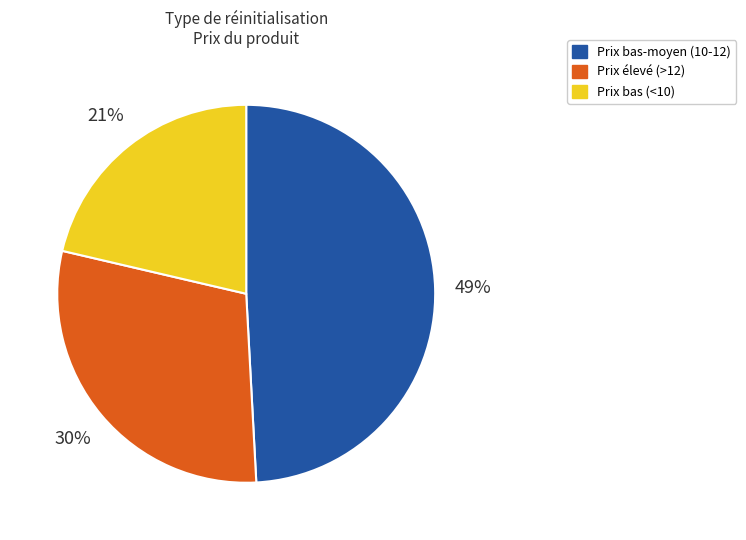

To the nearest percent, what is the combined percentage of Prix bas-moyen (10-12) and Prix bas (<10)?

70%